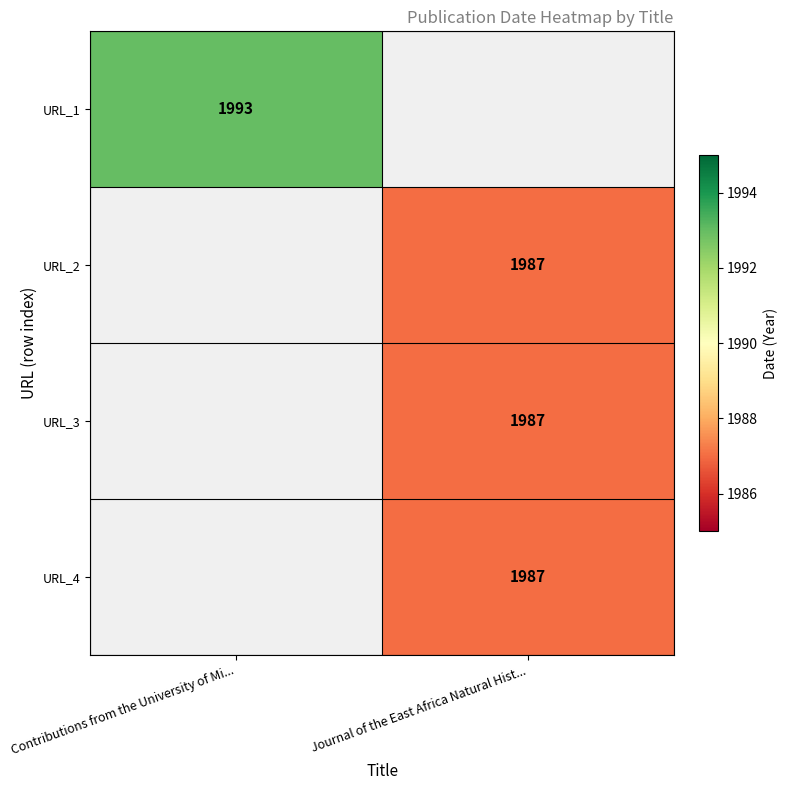

The URL_4 series shows 3492 at Journal of the East Africa Natural Hist.... True or false?

False